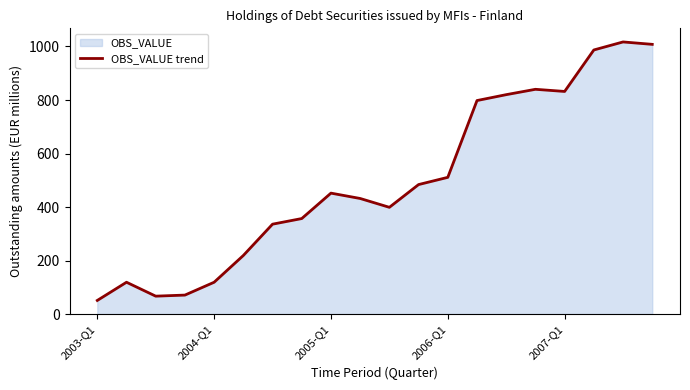

What is the ratio of the value at 2006-Q1 to the value at 2003-Q1?

10.0